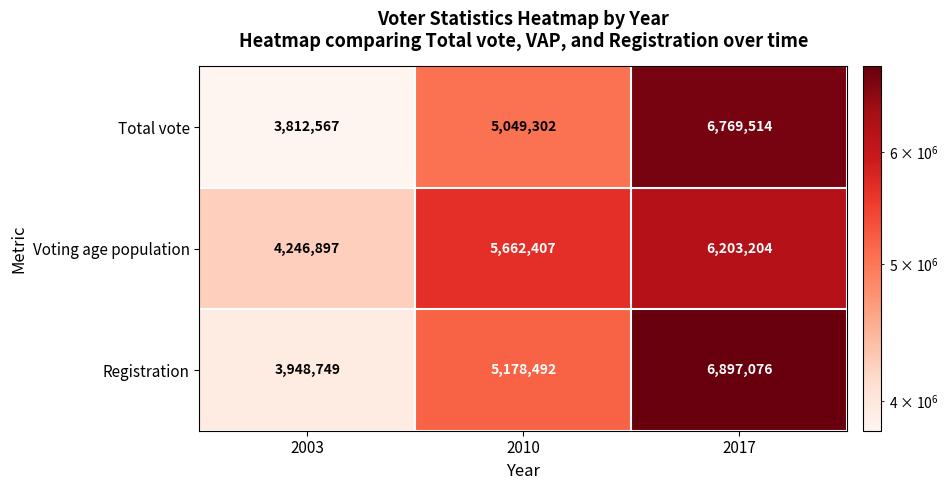

Count the Voting age population values in the range 4246897 to 6203204.

3